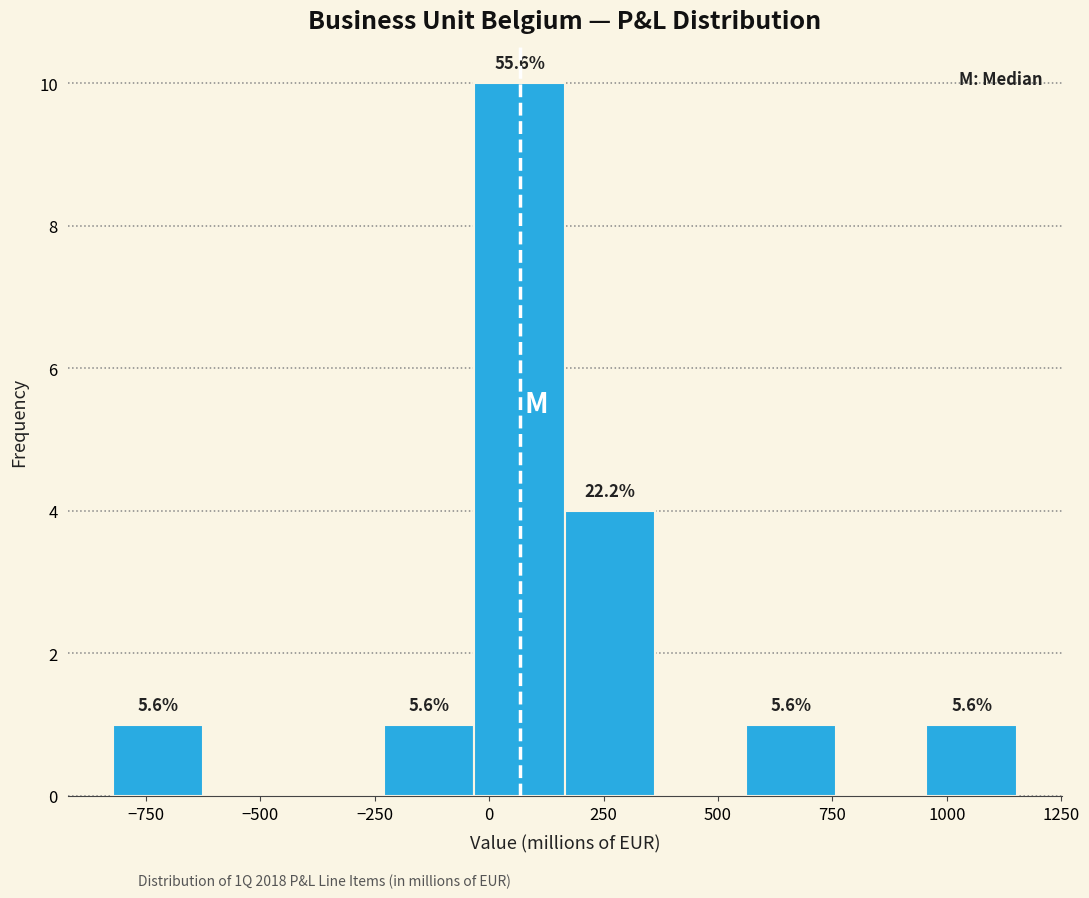

Around what value on the x-axis is the tallest bar? Give the approximate position of its centre, as read against the axis.

50